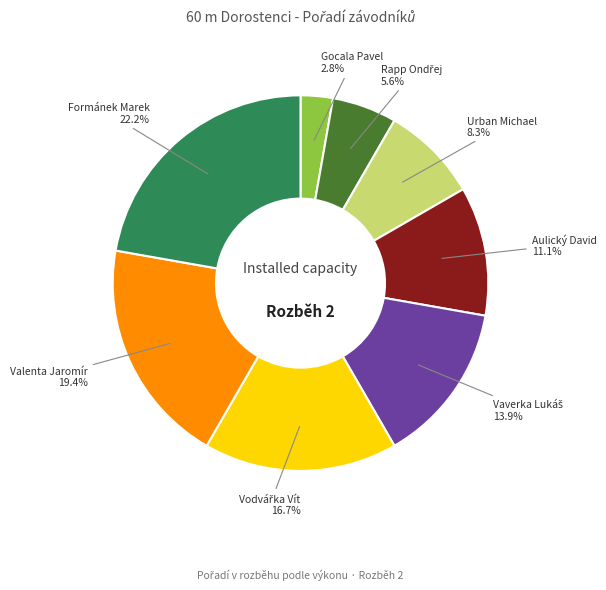

Is there any slice that represents more than half of the pie?

No